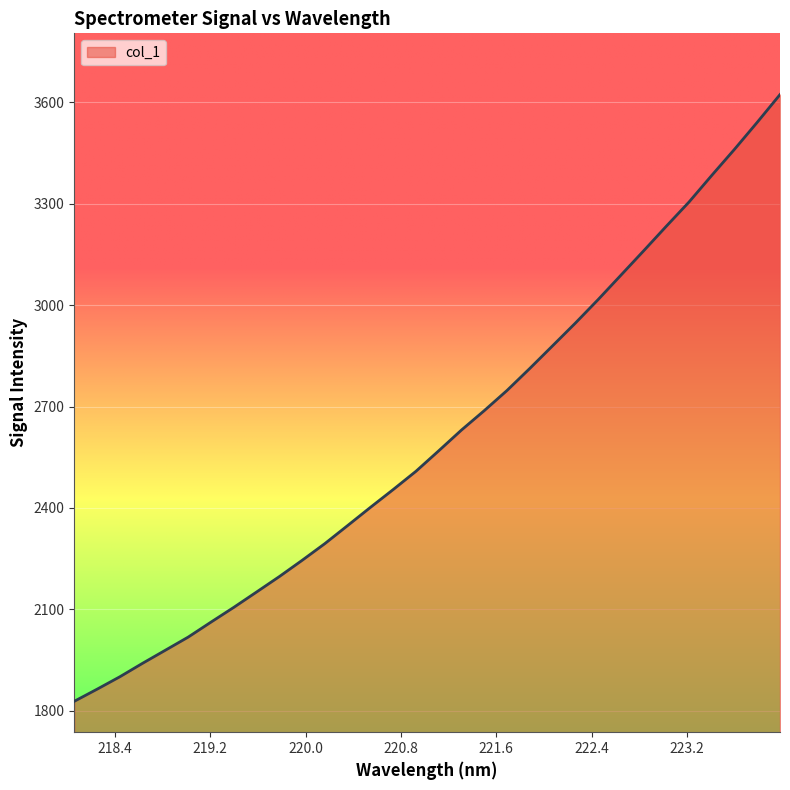

What is the greatest value displayed?

3622.7